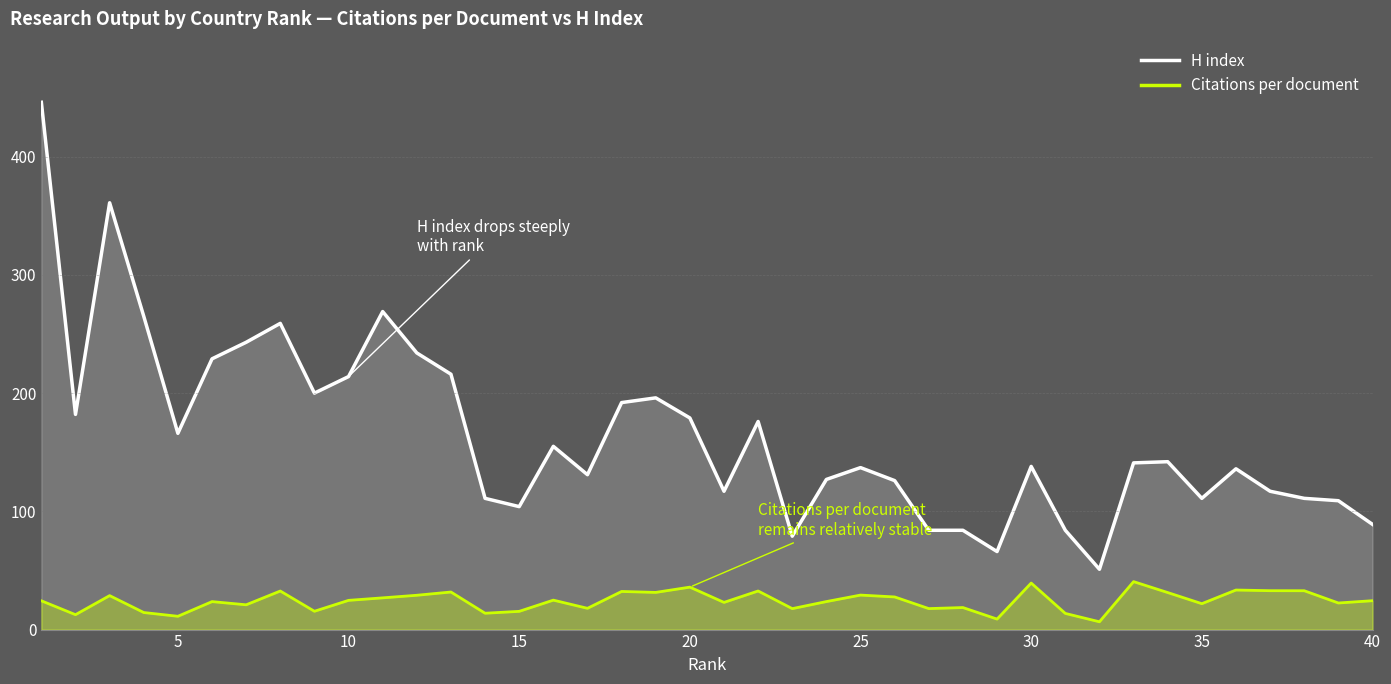

Which series has the widest spread of values?

H index